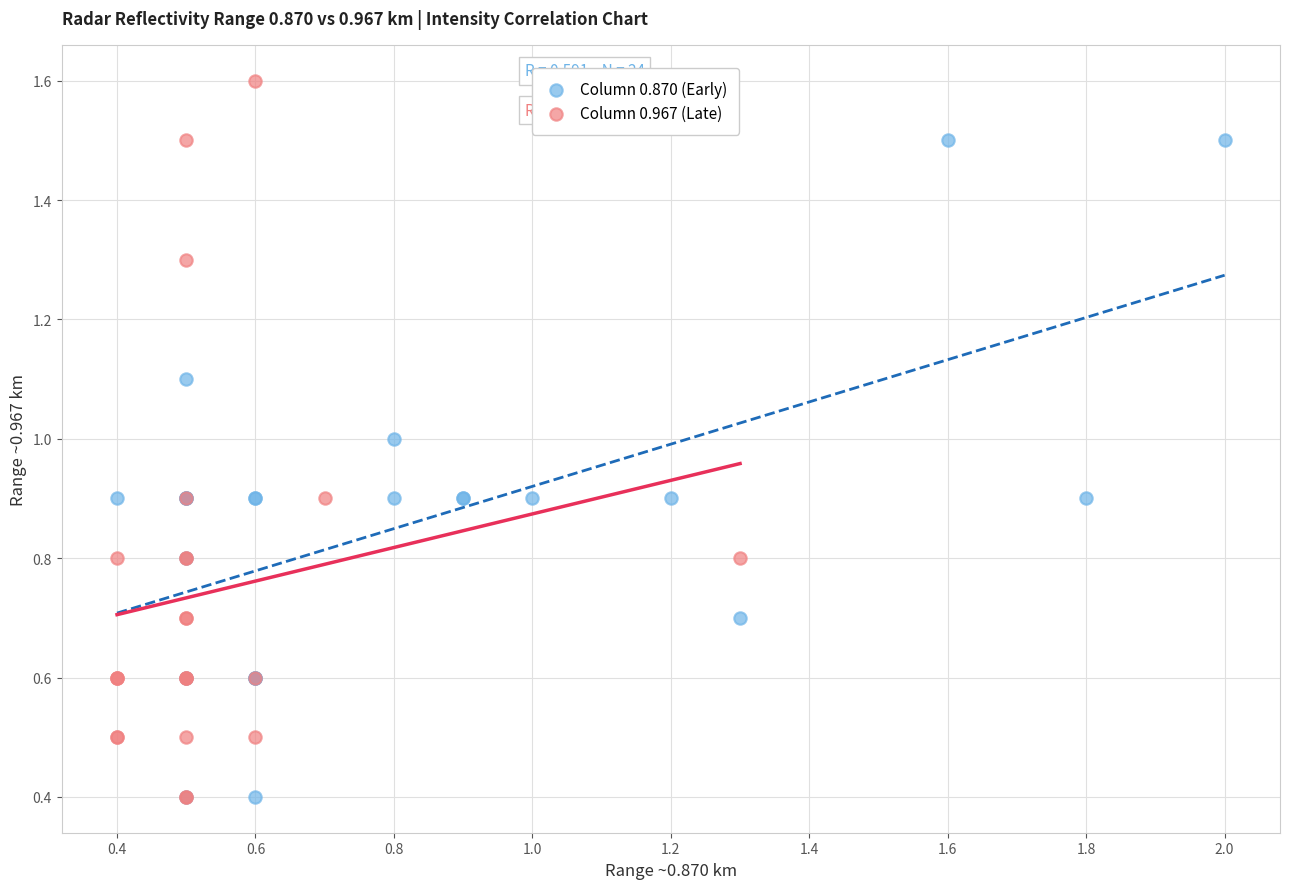

What are all the series names shown in the legend?

Column 0.870 (Early), Column 0.967 (Late)